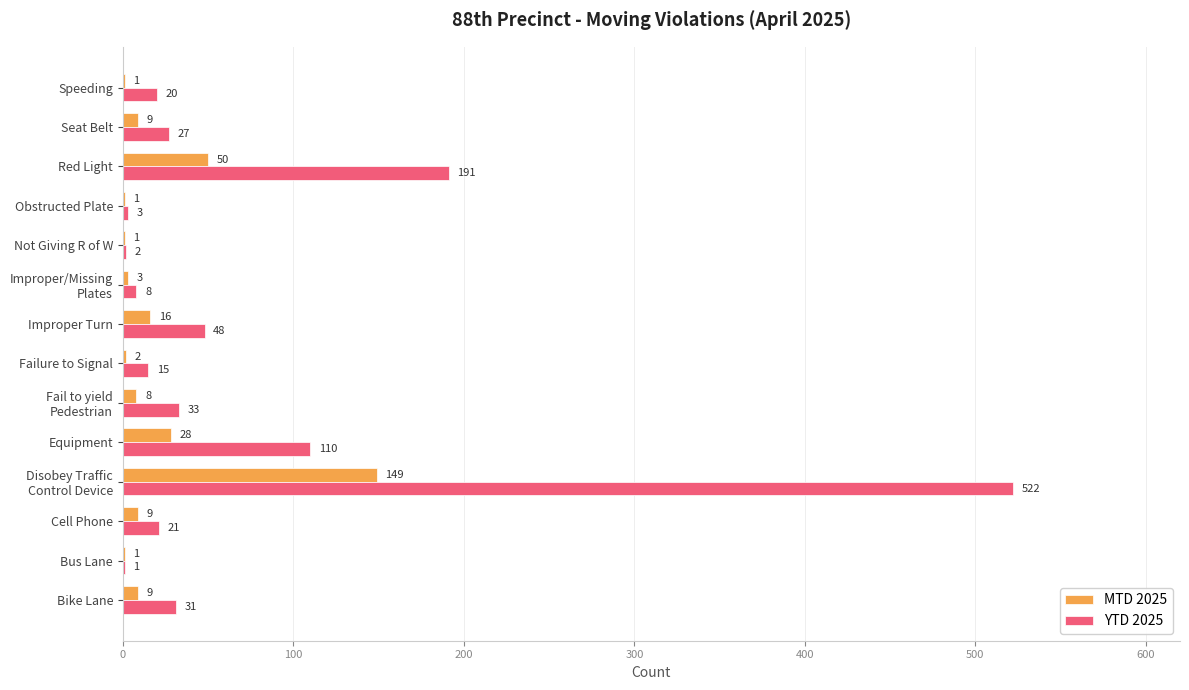

Which series has the largest total across all categories?

YTD 2025